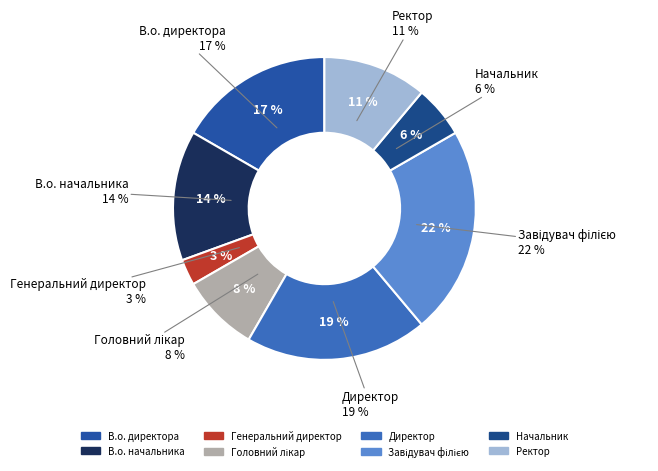

Is there any slice that represents more than half of the pie?

No